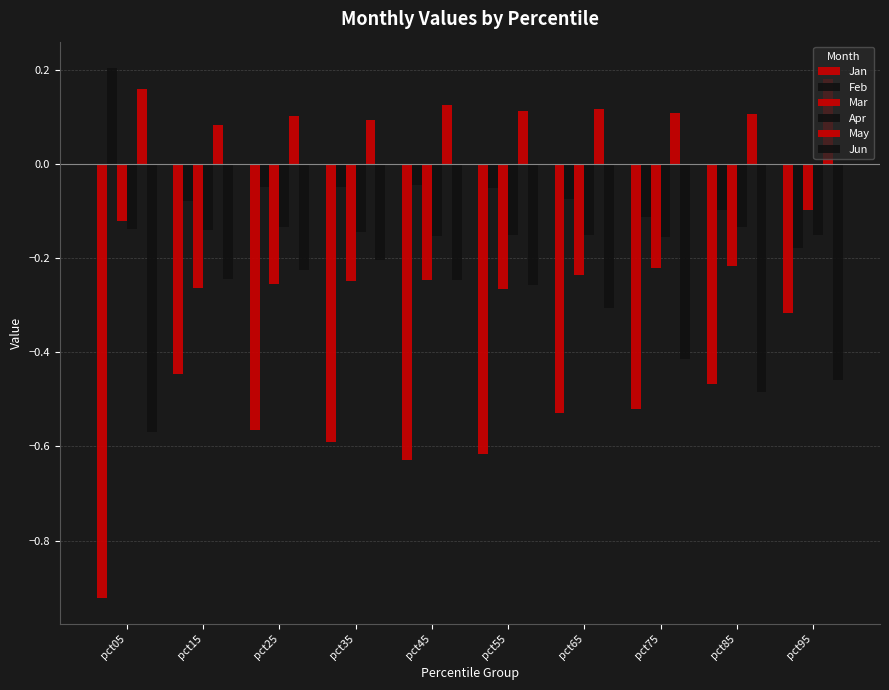

Is it true that Apr equals -0.1 at pct05?

False